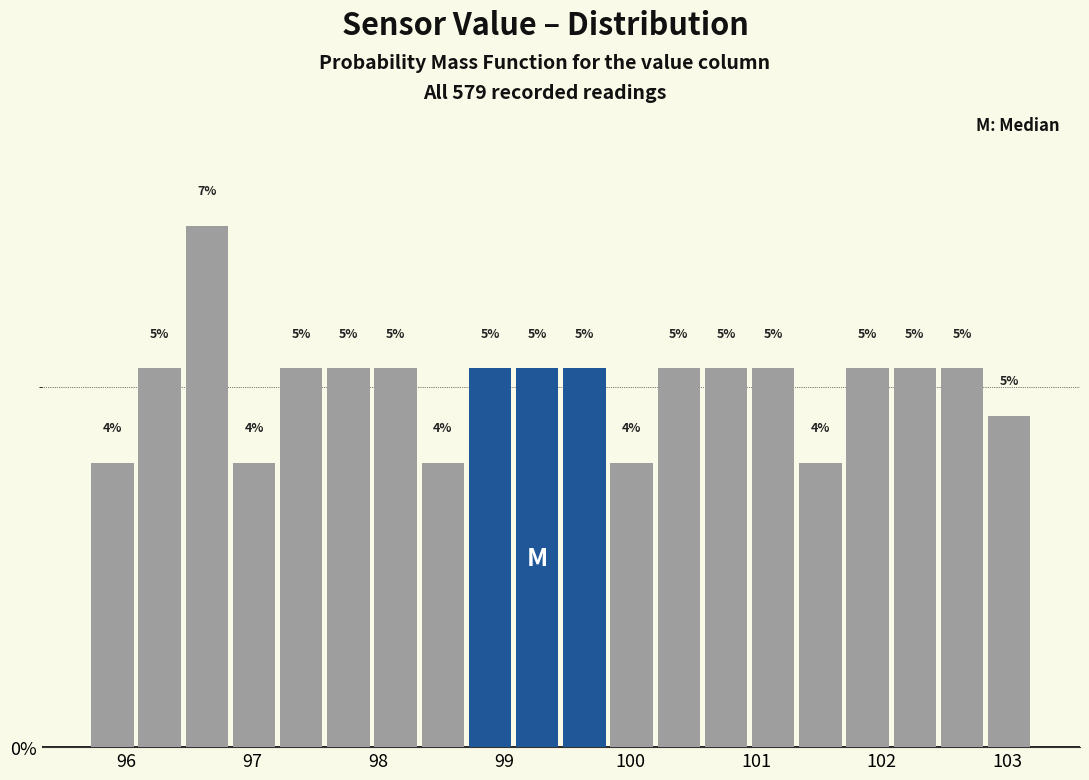

Around what value on the x-axis is the tallest bar? Give the approximate position of its centre, as read against the axis.

96.6